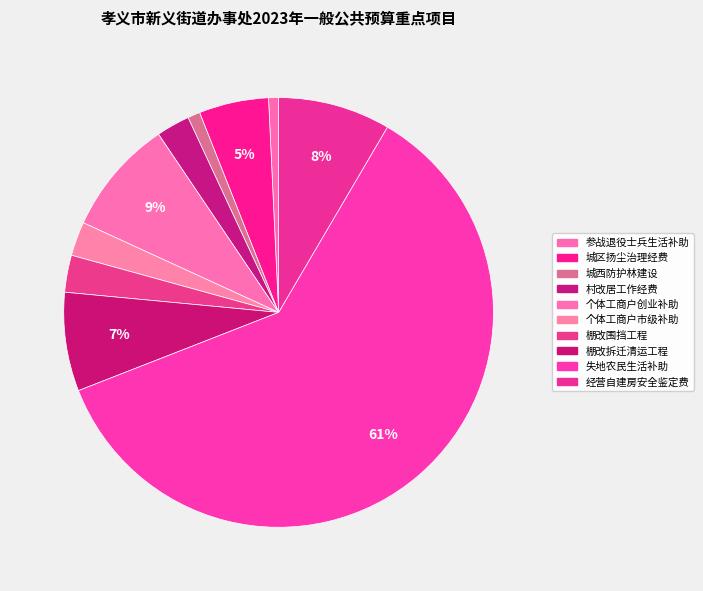

Count the number of slices in the pie.

10